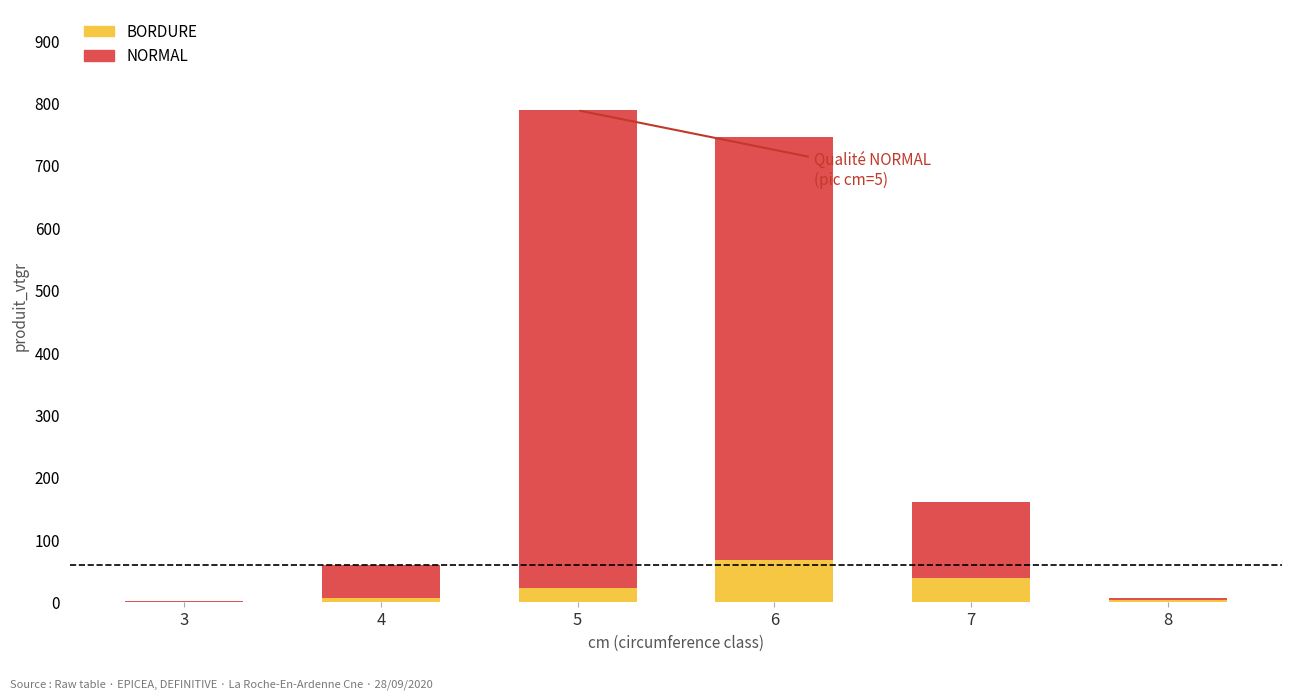

What is the total value across all series at 7?

160.3